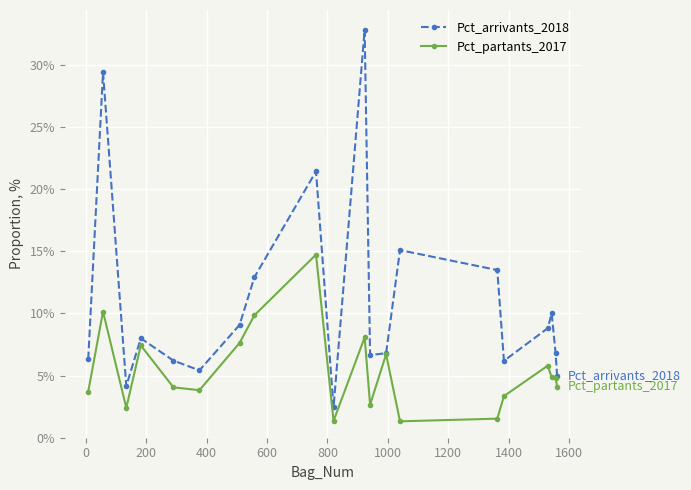

True or false: Pct_partants_2017 and Pct_arrivants_2018 intersect in this chart.

False